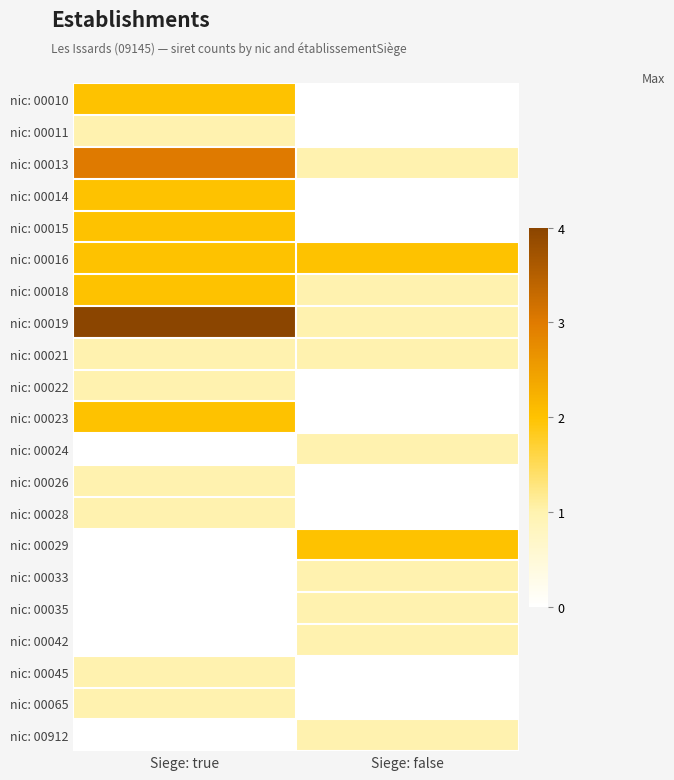

Which has a higher value, Siege: false or Siege: true?

Siege: true